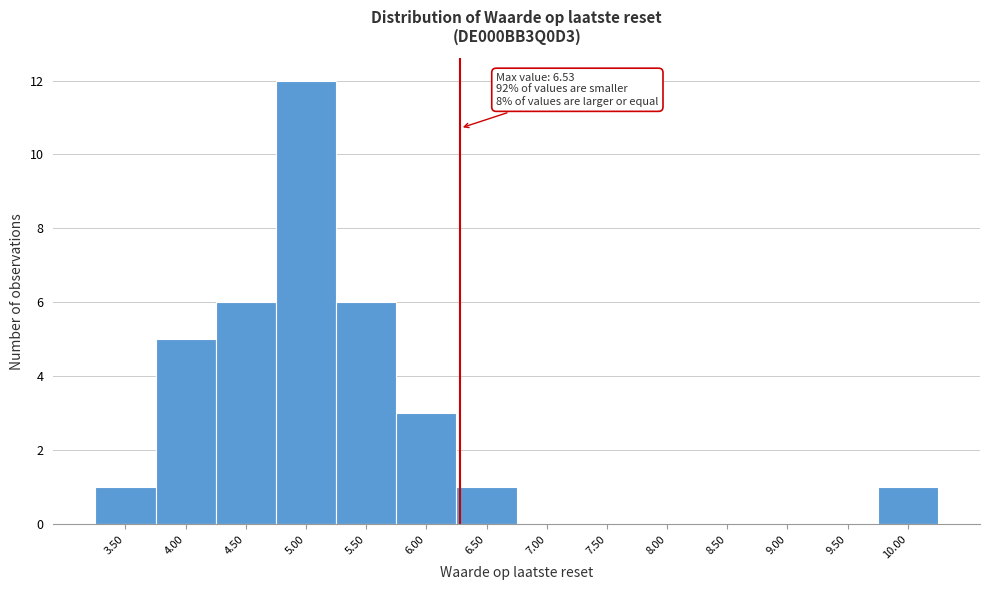

Reading left to right, transcribe all the data shown in this chart.

3.50=1	4.00=5	4.50=6	5.00=12	5.50=6	6.00=3	6.50=1	7.00=0	7.50=0	8.00=0	8.50=0	9.00=0	9.50=0	10.00=1